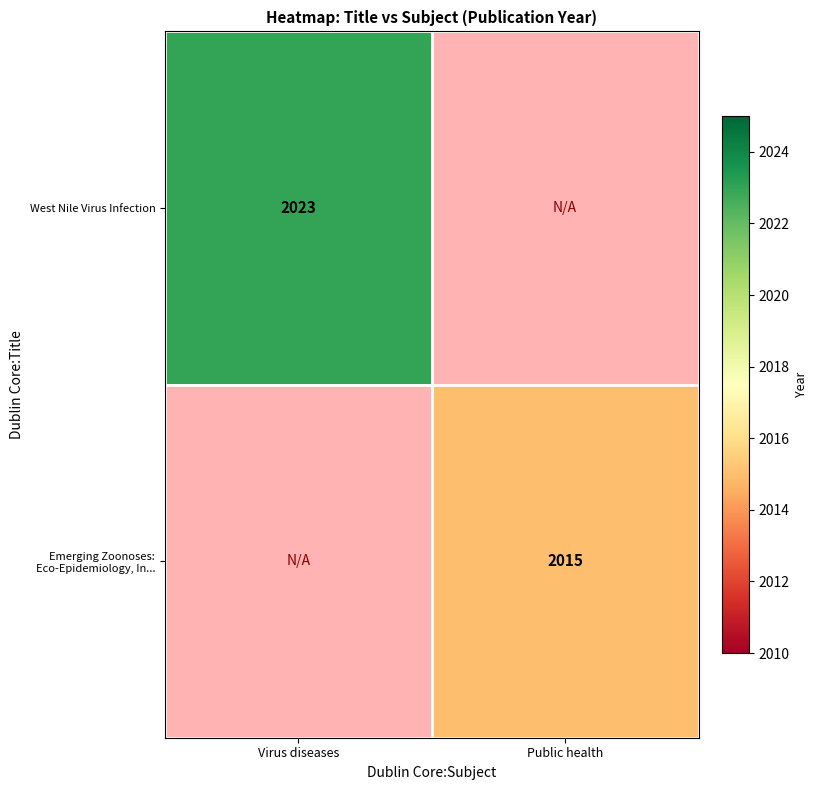

The West Nile Virus Infection series shows 2023 at Virus diseases. True or false?

True